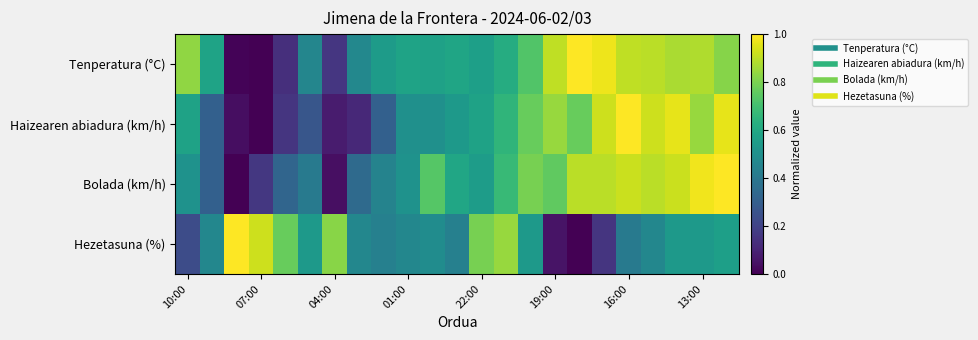

Rank the series by their average value, from lowest to highest.

Hezetasuna (%), Haizearen abiadura (km/h), Bolada (km/h), Tenperatura (°C)